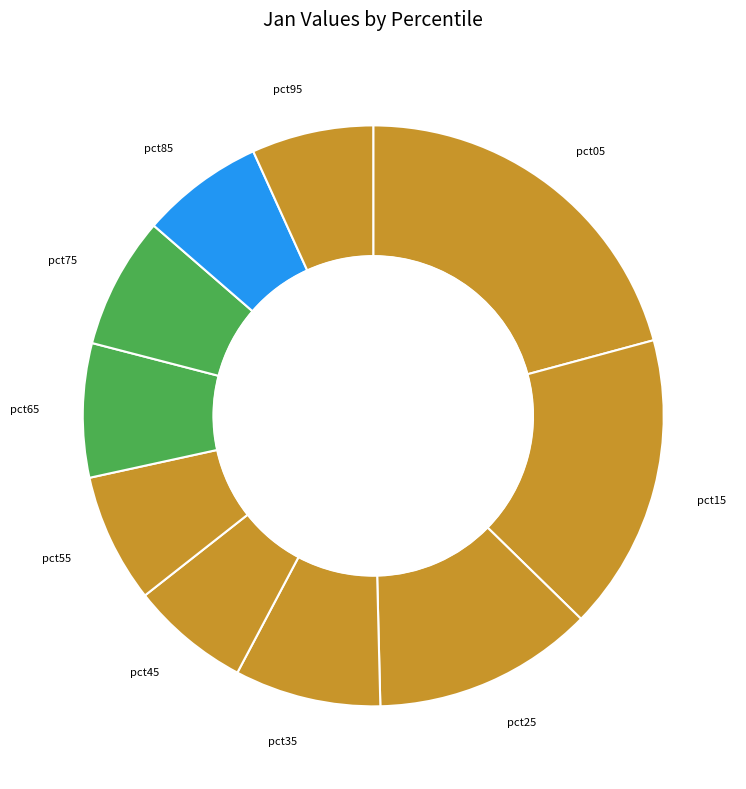

Which has a higher value, pct35 or pct65?

pct35